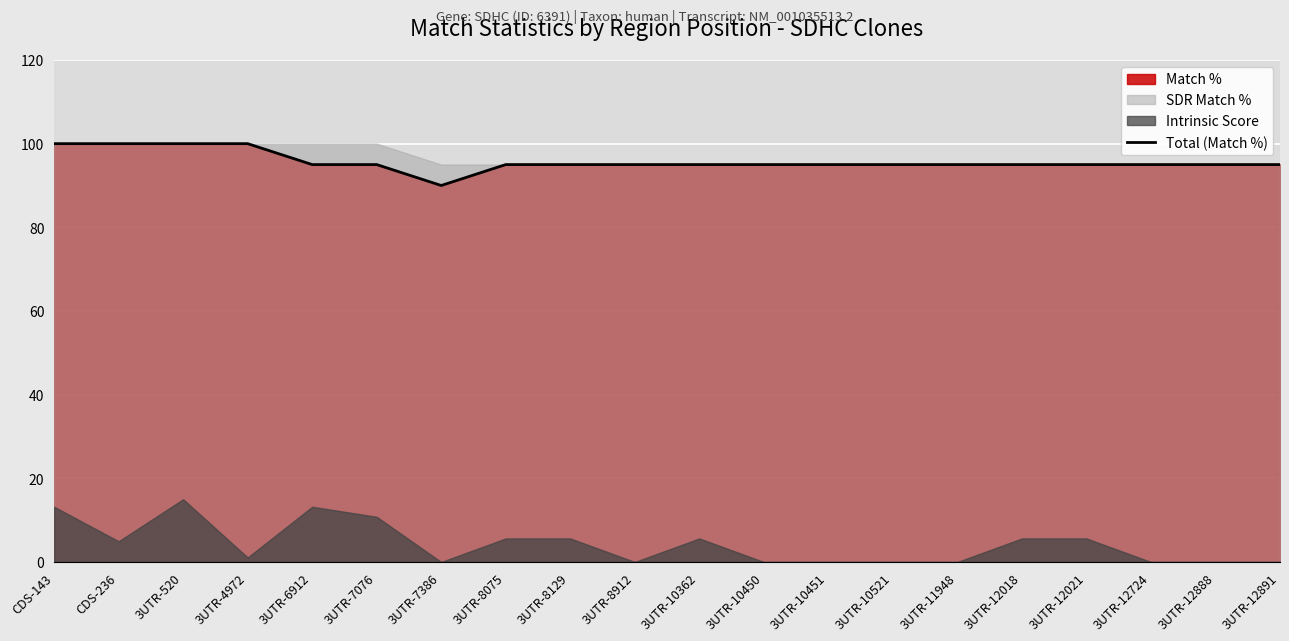

Which category has the lowest value in the Total (Match %) series?

3UTR-7386